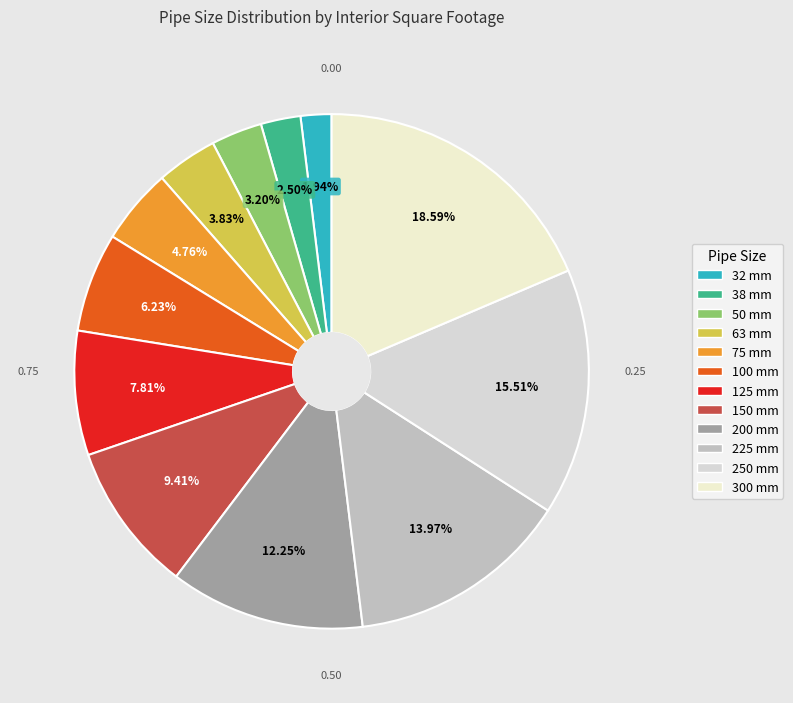

Do 150 mm and 63 mm together represent more than half of the pie?

No